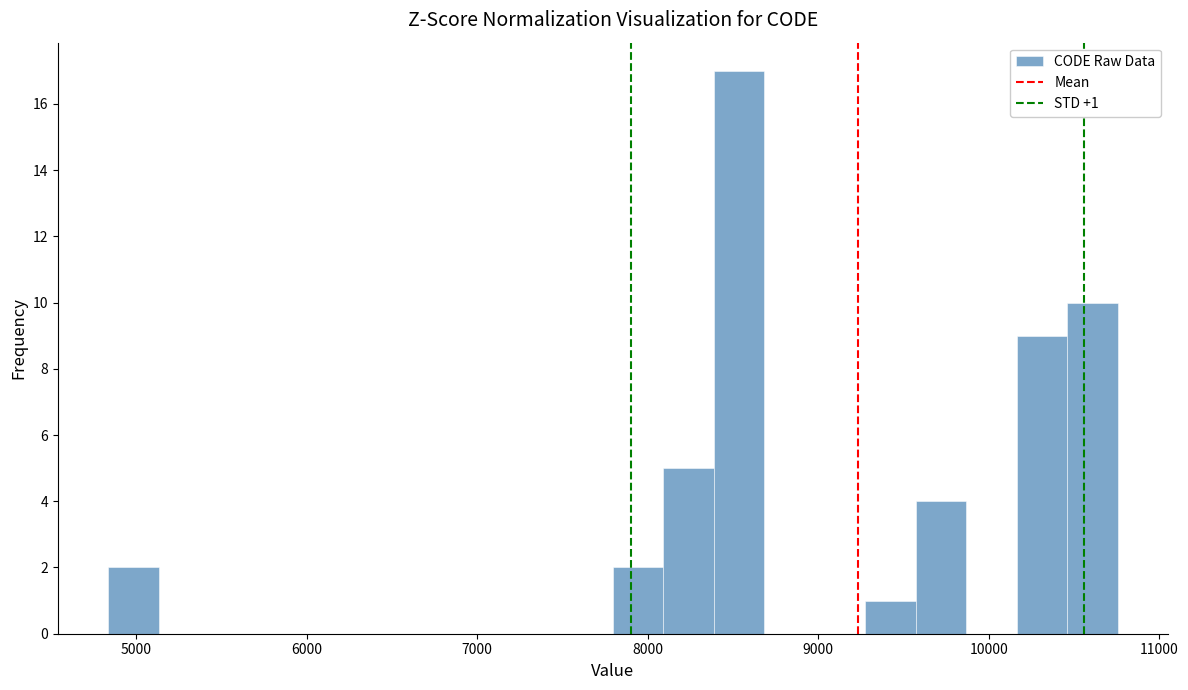

Around what value on the x-axis is the tallest bar? Give the approximate position of its centre, as read against the axis.

8500